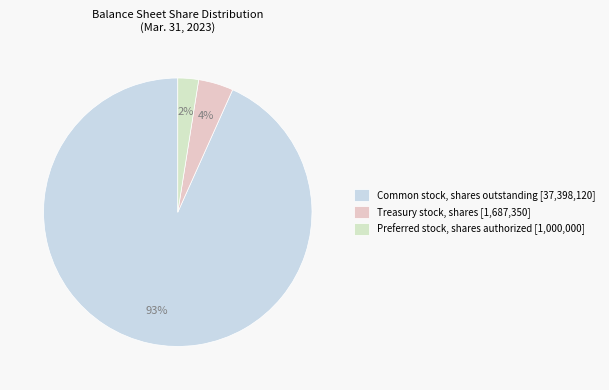

The Common stock, shares outstanding slice represents 99% of the pie. True or false?

False